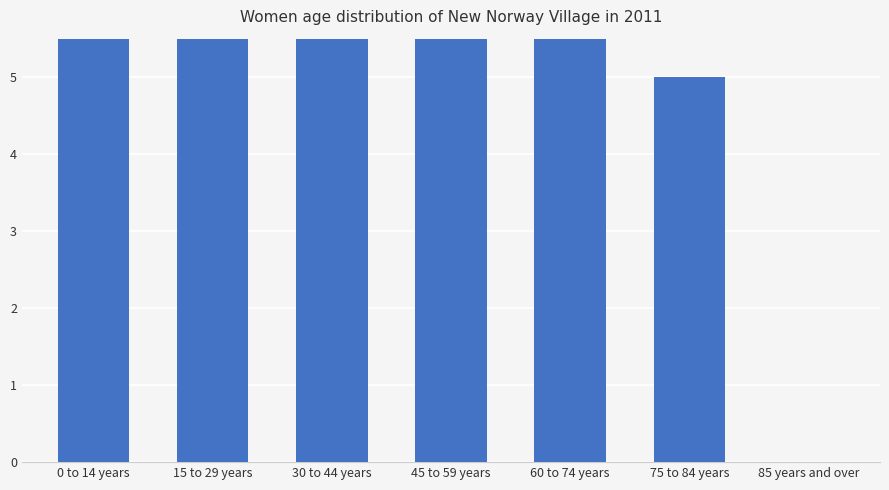

Reading right to left, what are all the values shown in this chart?

85 years and over=0	75 to 84 years=5	60 to 74 years=15	45 to 59 years=30	30 to 44 years=25	15 to 29 years=35	0 to 14 years=30